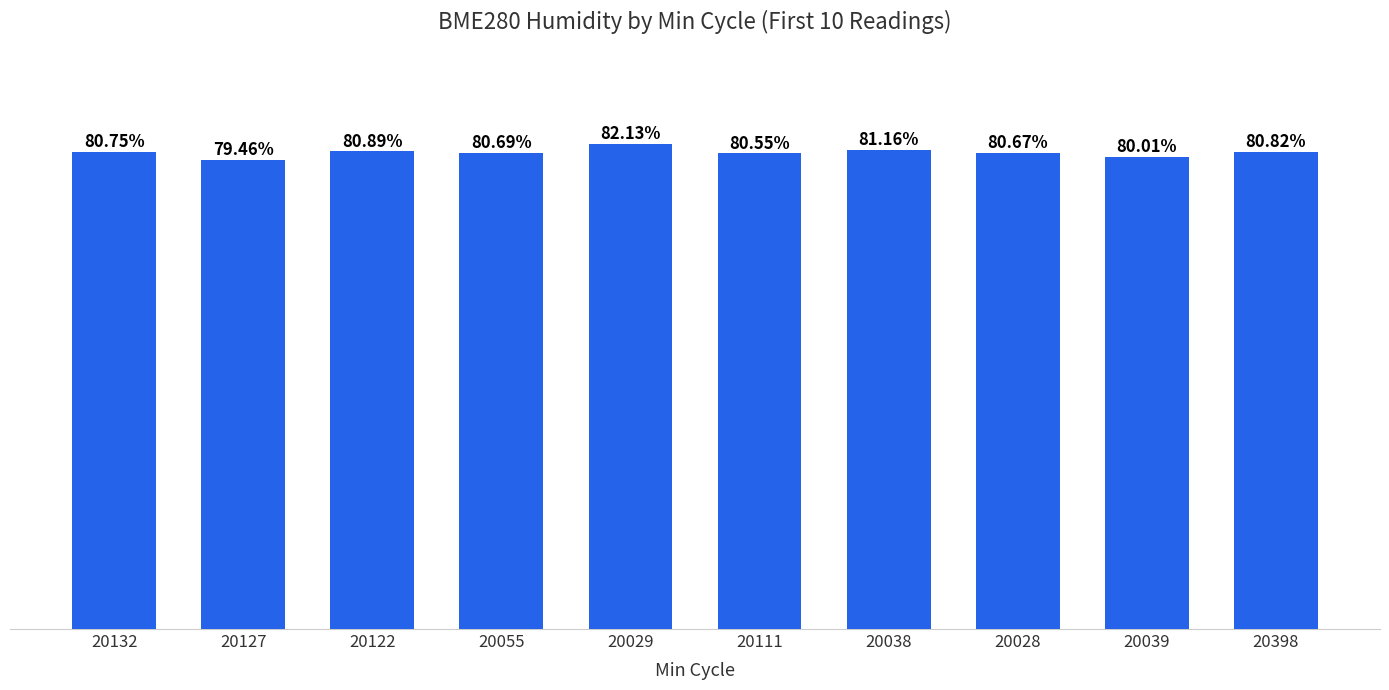

Rank the categories by value from lowest to highest.

20127, 20039, 20111, 20028, 20055, 20132, 20398, 20122, 20038, 20029